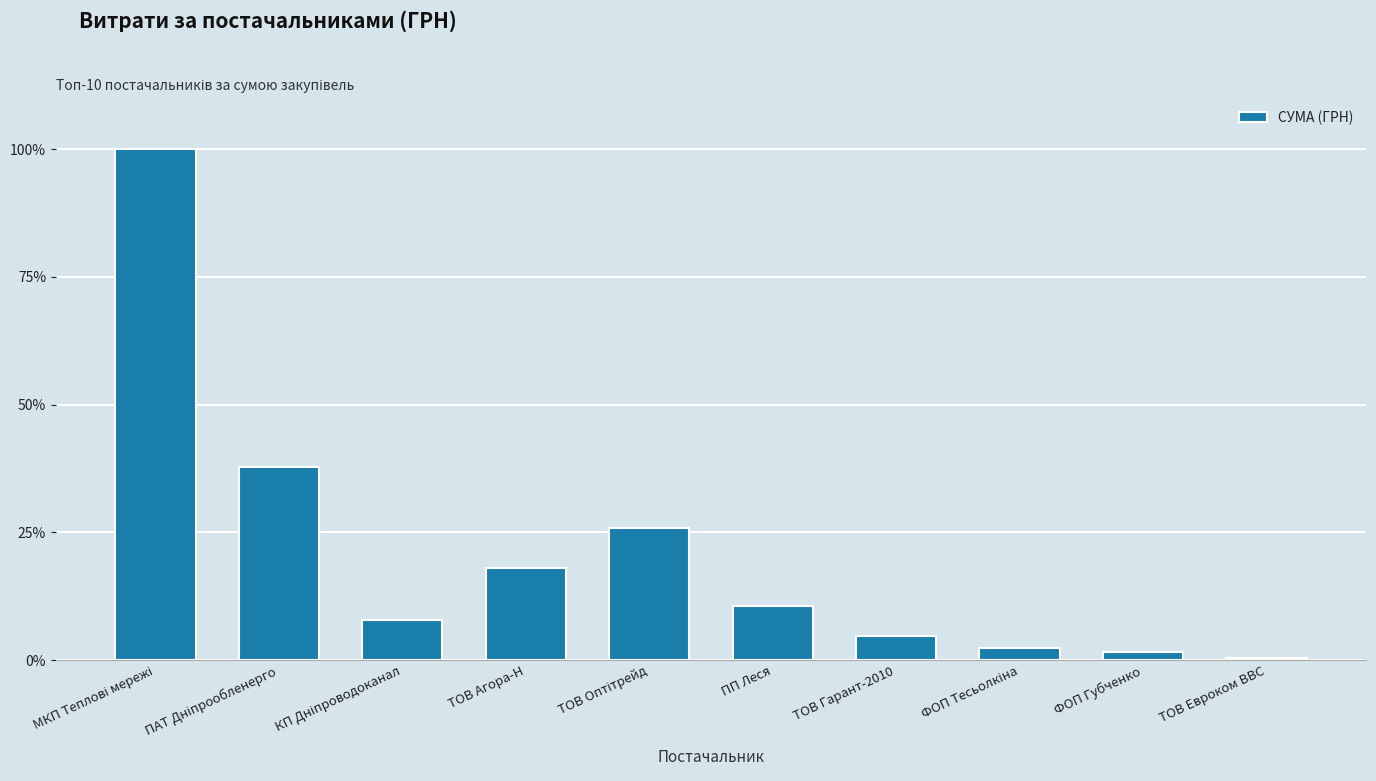

What is the greatest value displayed?

100.0